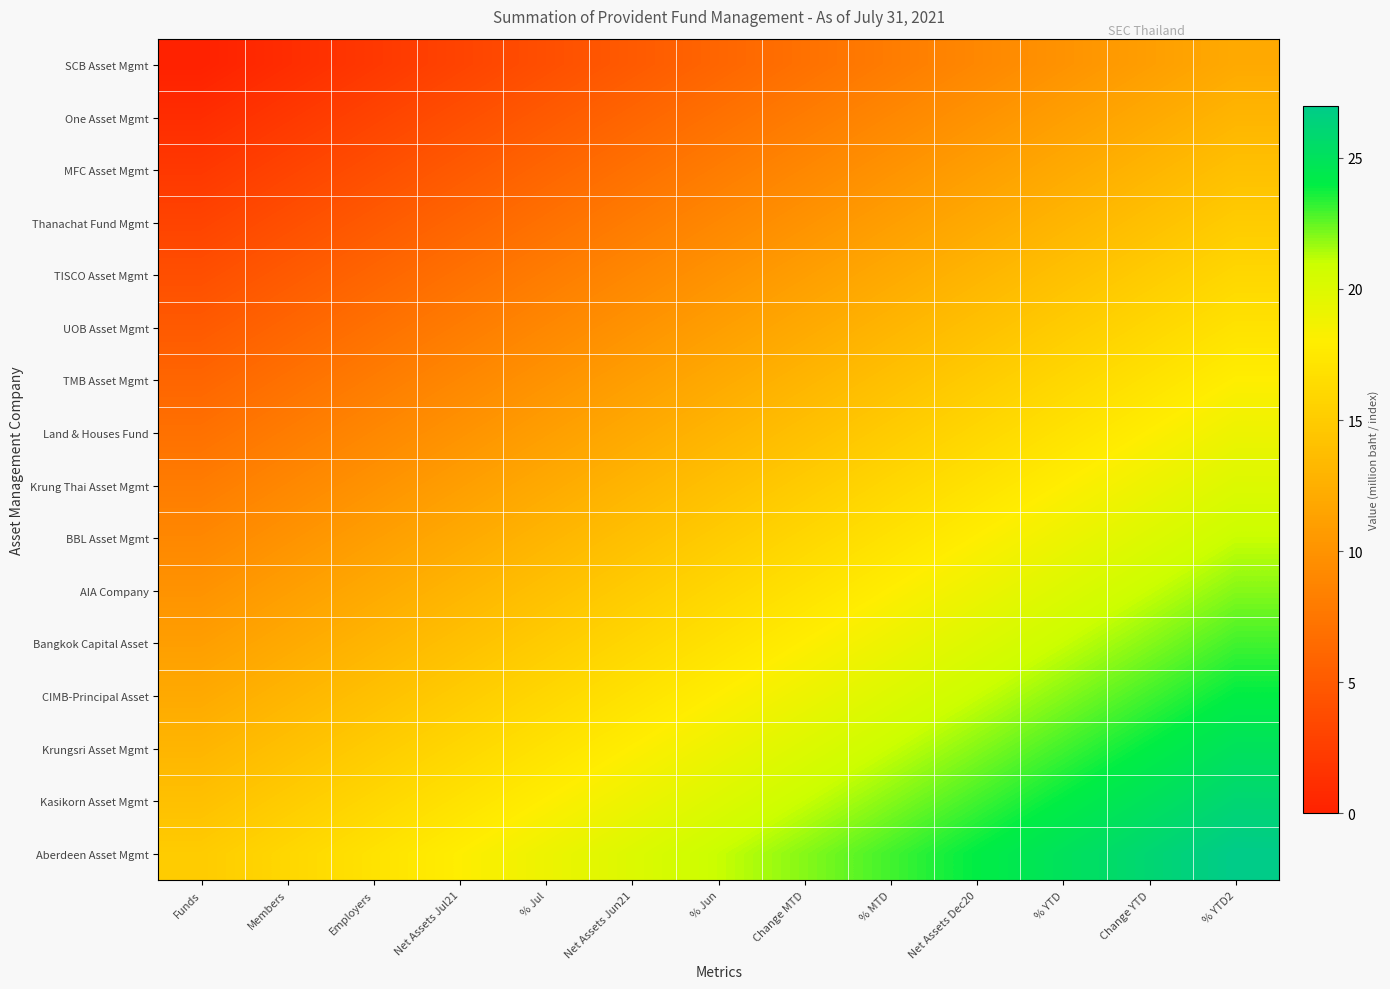

Which label corresponds to the smallest value in the chart?

Funds